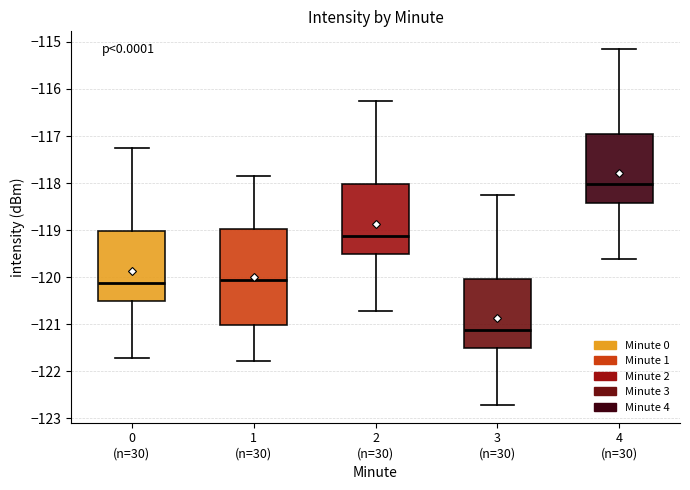

Reading left to right, transcribe this box plot: for each box, give where its median line is, the range the box spans, and where its two whiskers end, as read against the y-axis. The values are not printed on the chart, so give them approximately, as read against the axis.

0 (n=30): median -120.1, box -120.5 to -119.0, whiskers -121.7 to -117.3
1 (n=30): median -120.1, box -121.0 to -119.0, whiskers -121.8 to -117.9
2 (n=30): median -119.1, box -119.5 to -118.0, whiskers -120.7 to -116.3
3 (n=30): median -121.1, box -121.5 to -120.0, whiskers -122.7 to -118.3
4 (n=30): median -118.0, box -118.4 to -117.0, whiskers -119.6 to -115.2